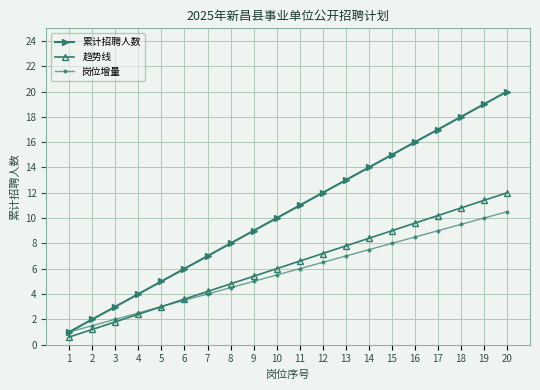

At which category is the sum across all series the highest?

20